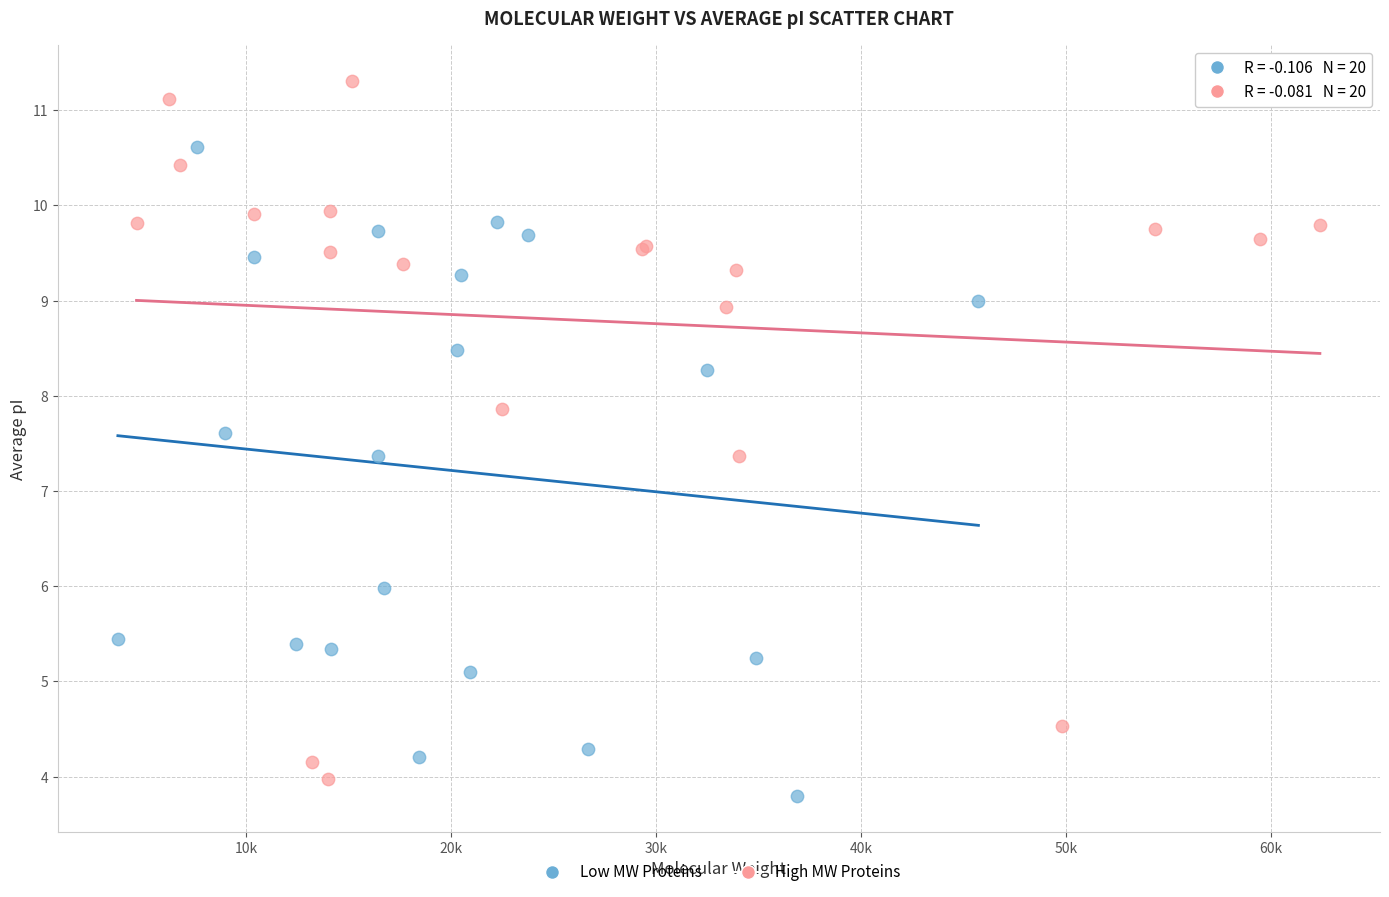

Which series contains the highest Y value?

High MW Proteins